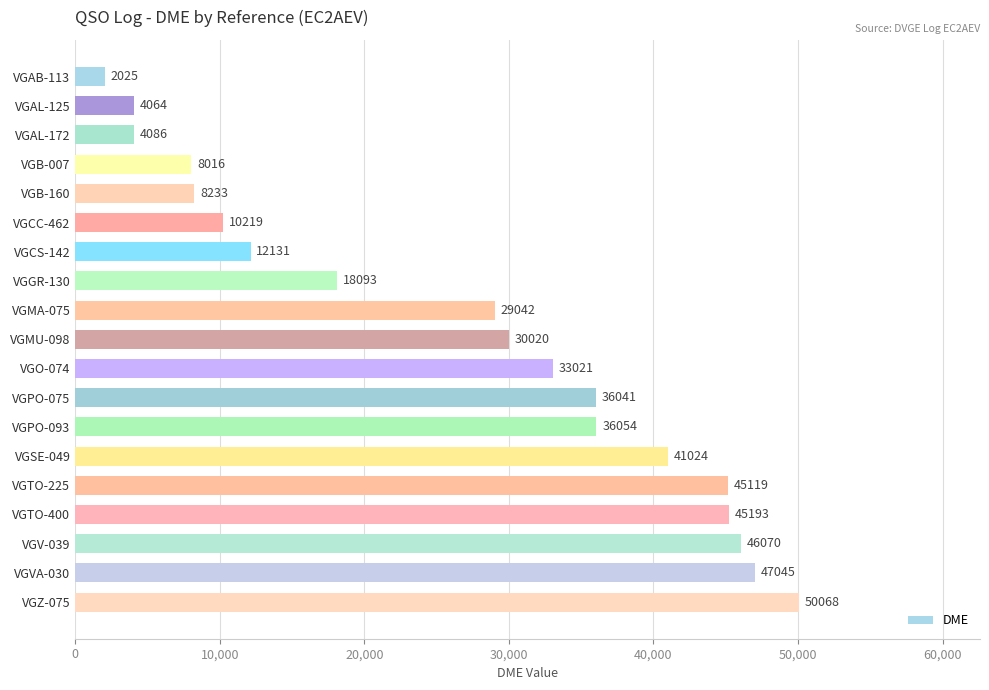

List the labels in order of value, largest first.

VGZ-075, VGVA-030, VGV-039, VGTO-400, VGTO-225, VGSE-049, VGPO-093, VGPO-075, VGO-074, VGMU-098, VGMA-075, VGGR-130, VGCS-142, VGCC-462, VGB-160, VGB-007, VGAL-172, VGAL-125, VGAB-113